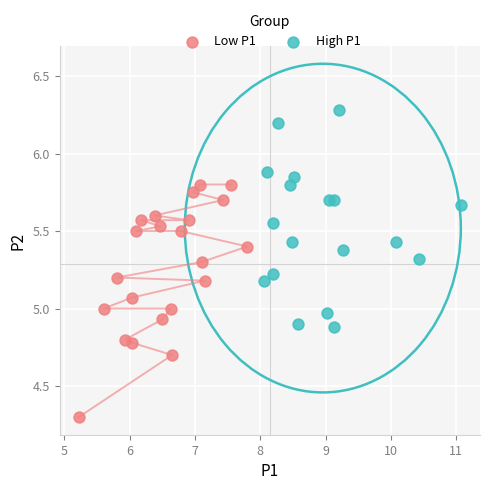

Which series reaches the minimum Y coordinate?

Low P1